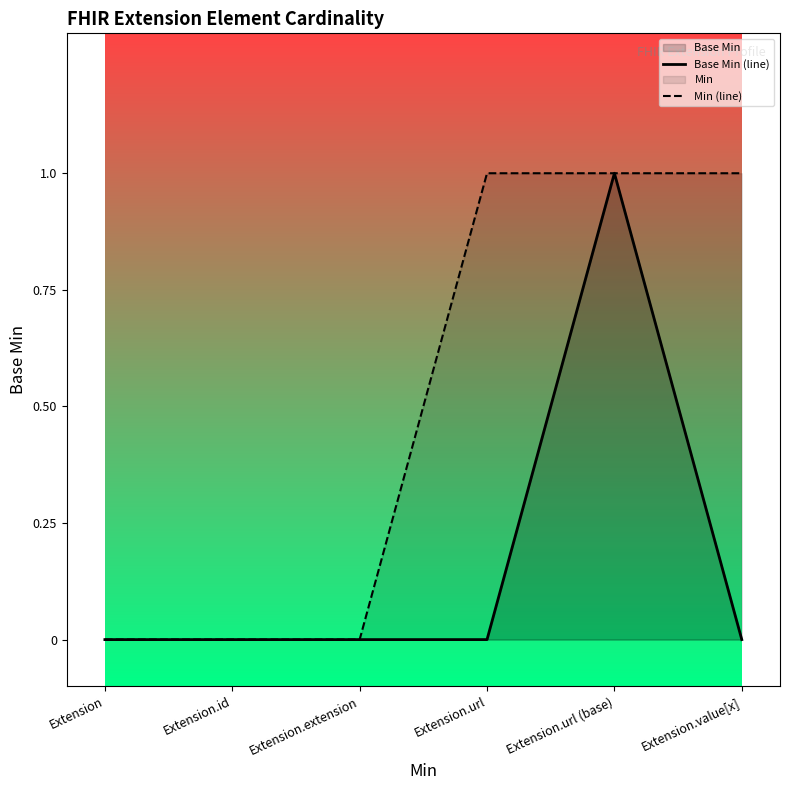

At Extension.url, list the series in order from smallest to largest.

Base Min (line), Min (line)